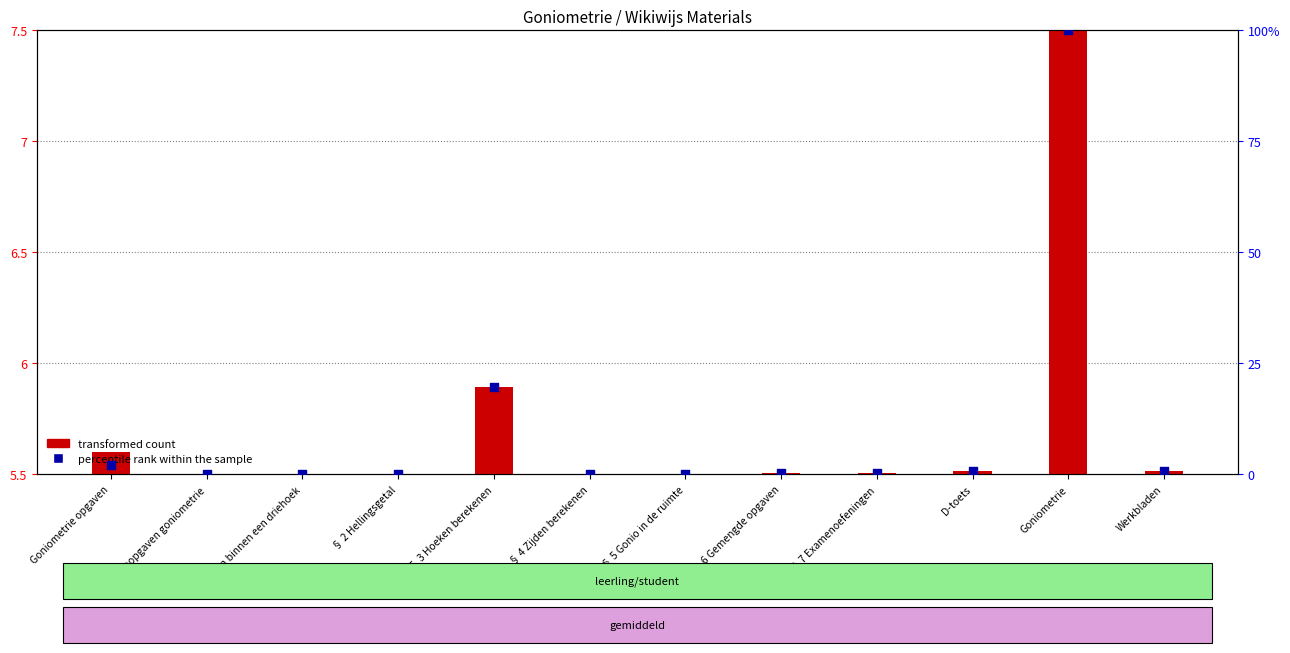

Which series has the largest total across all categories?

percentile rank within the sample